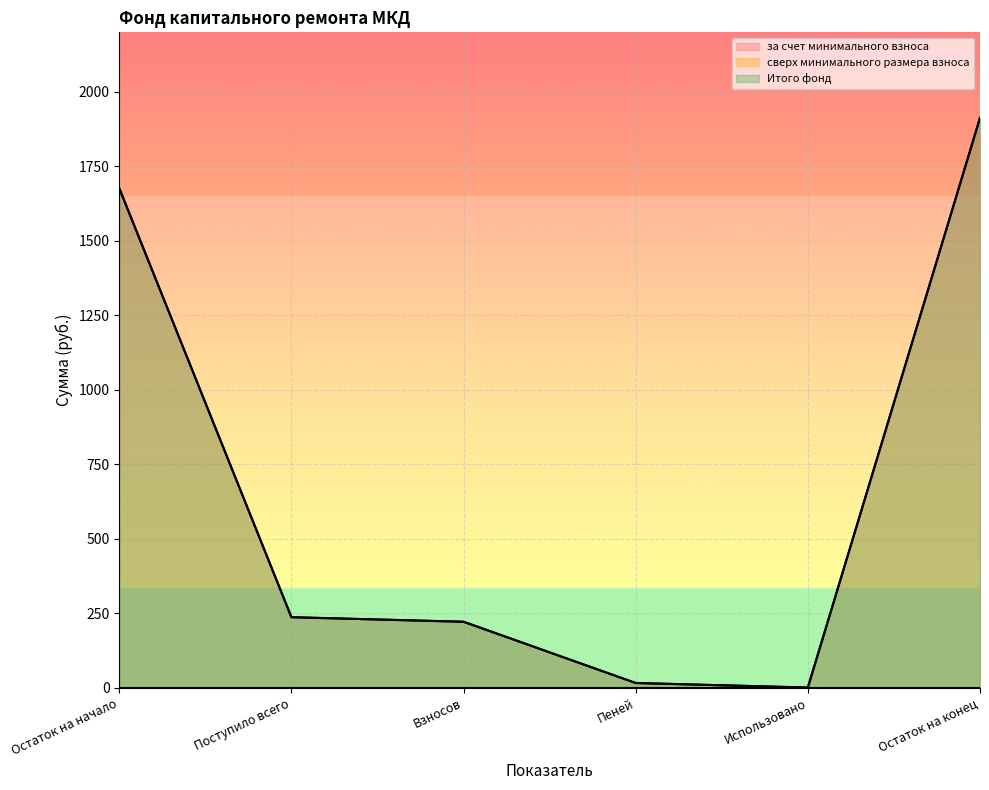

At which label is за счет минимального взноса closest to 956?

Поступило всего